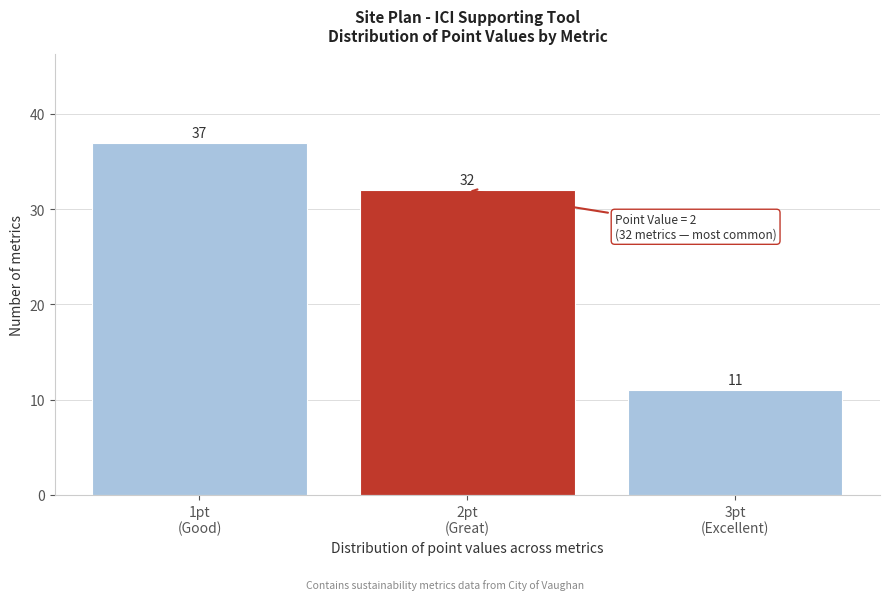

Reading right to left, what are all the values shown in this chart?

11	32	37